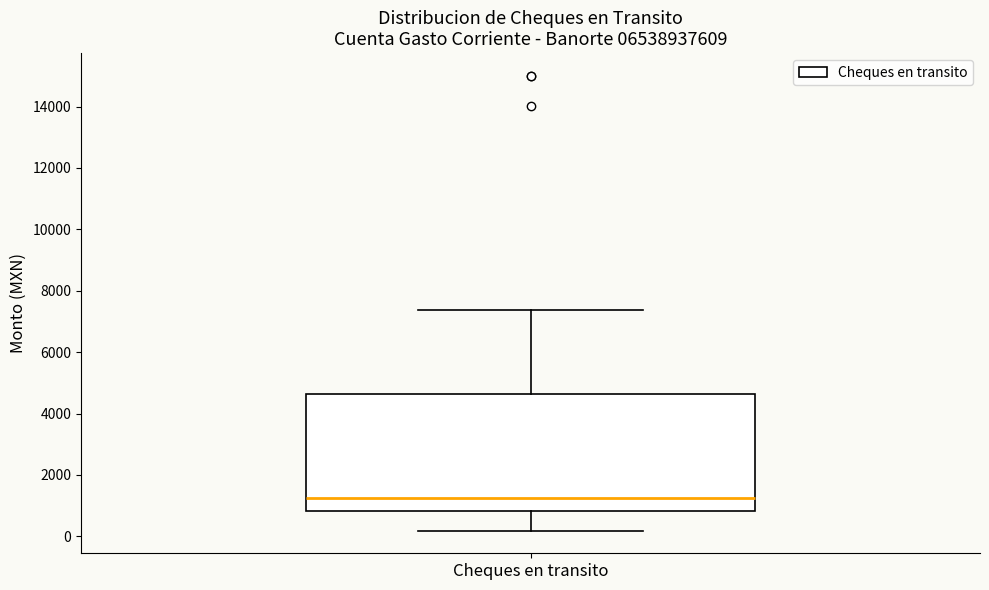

Where does the lower whisker of the box for Cheques en transito end on the y-axis? The values are not printed on the chart, so give them approximately, as read against the axis.

200